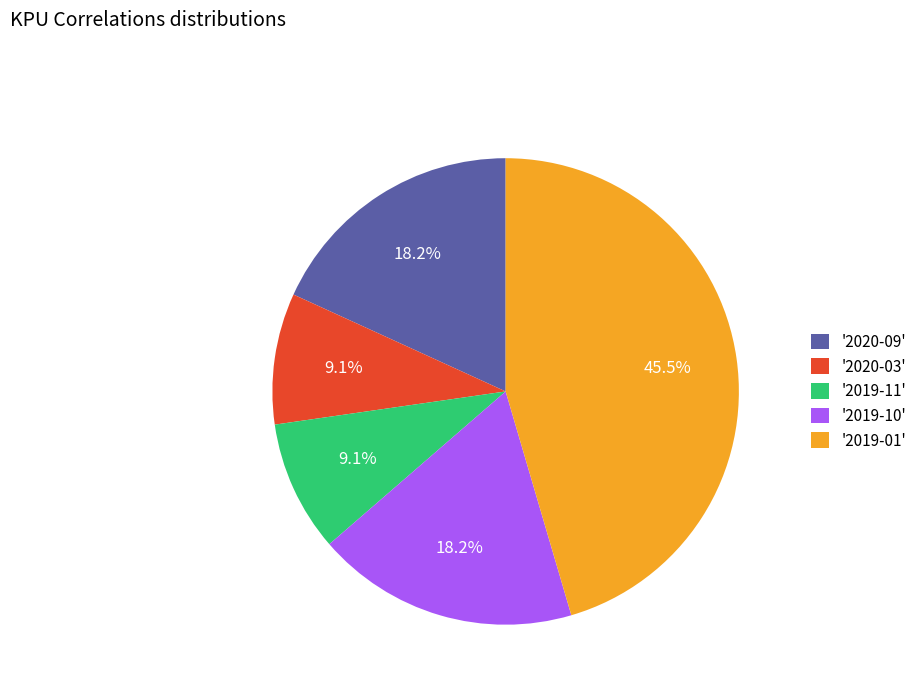

What is the ratio of the value at '2019-10' to the value at '2019-01'?

0.4